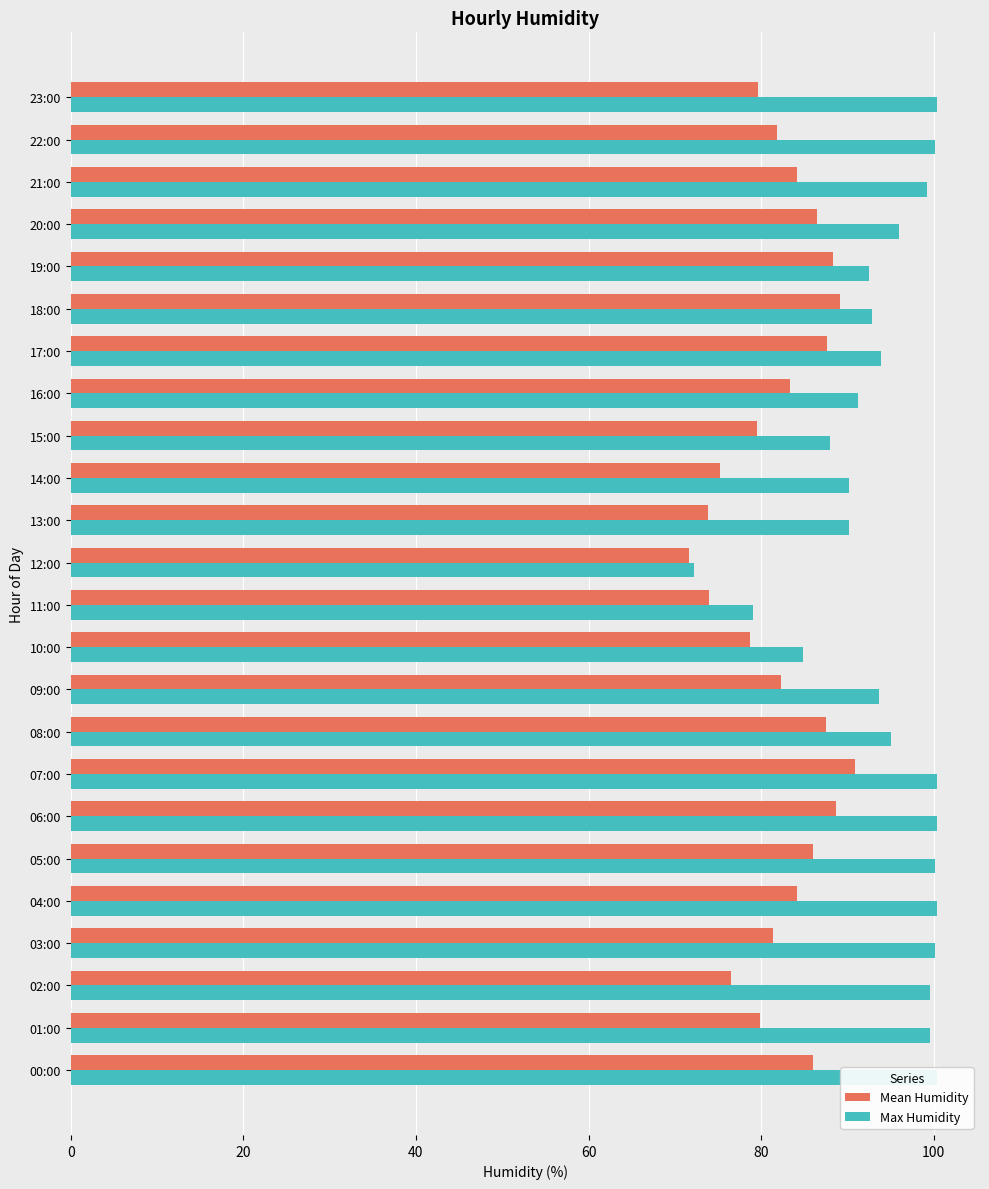

The Max Humidity series shows 95.0 at 08:00. True or false?

True